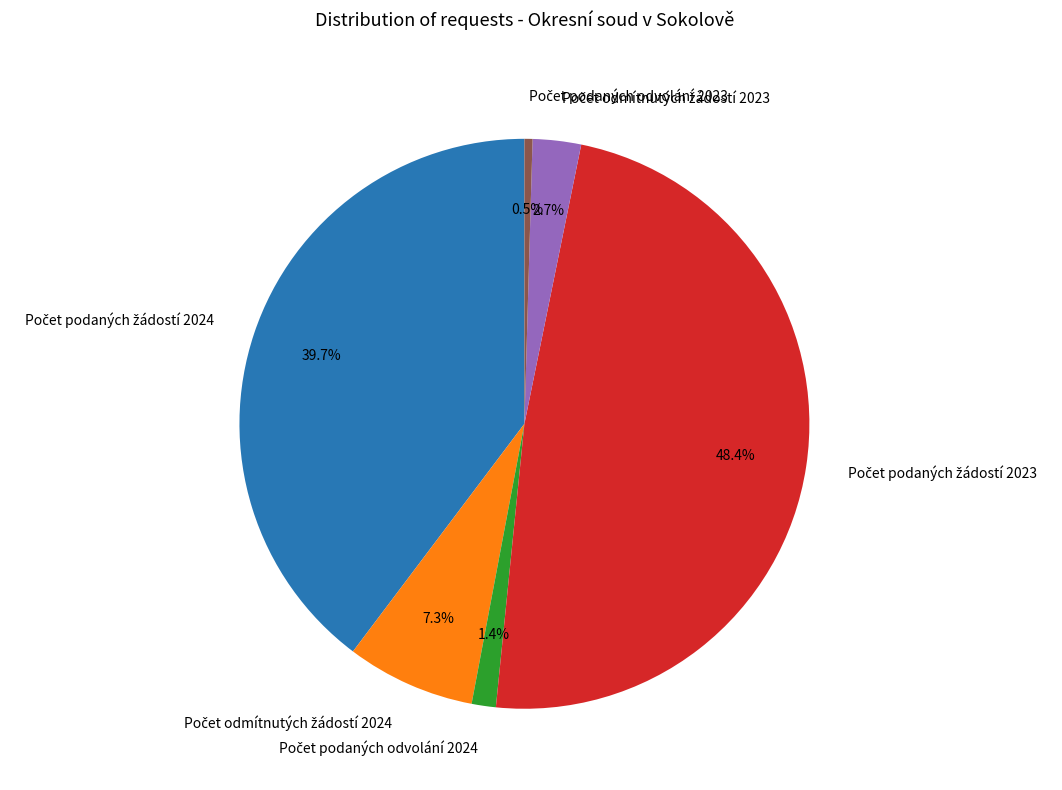

Is there a majority slice in this chart?

No